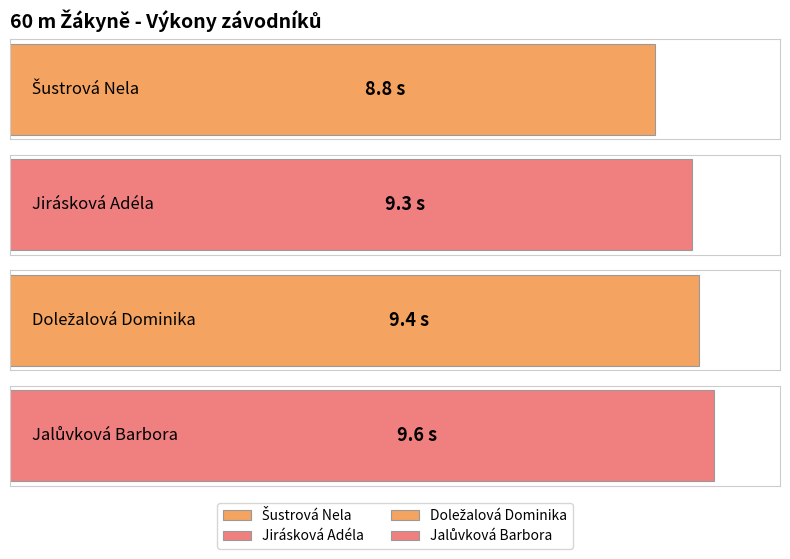

Rank the categories by value from lowest to highest.

Šustrová Nela, Jirásková Adéla, Doležalová Dominika, Jalůvková Barbora